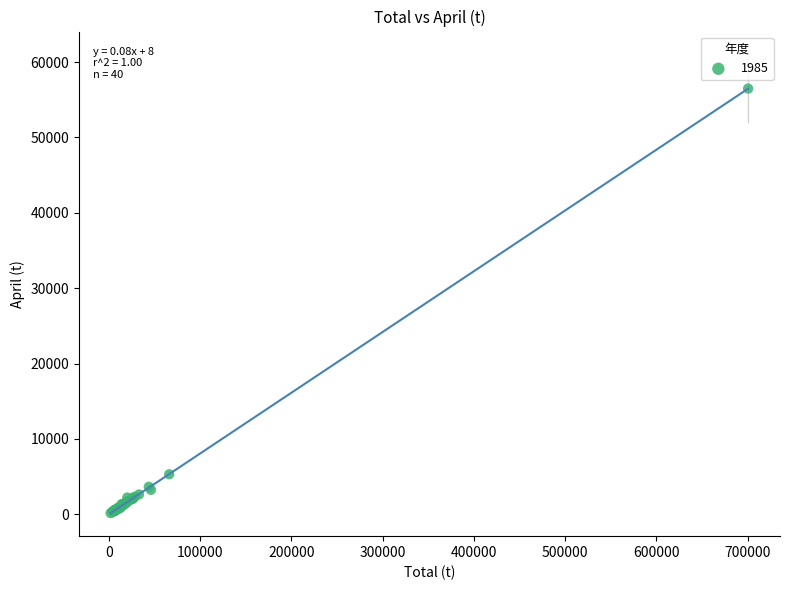

What Y value in the scatter plot is closest to 28322?

5311.3